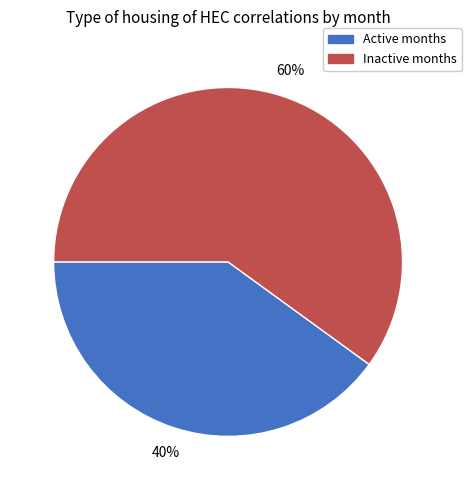

Is there a majority slice in this chart?

Yes